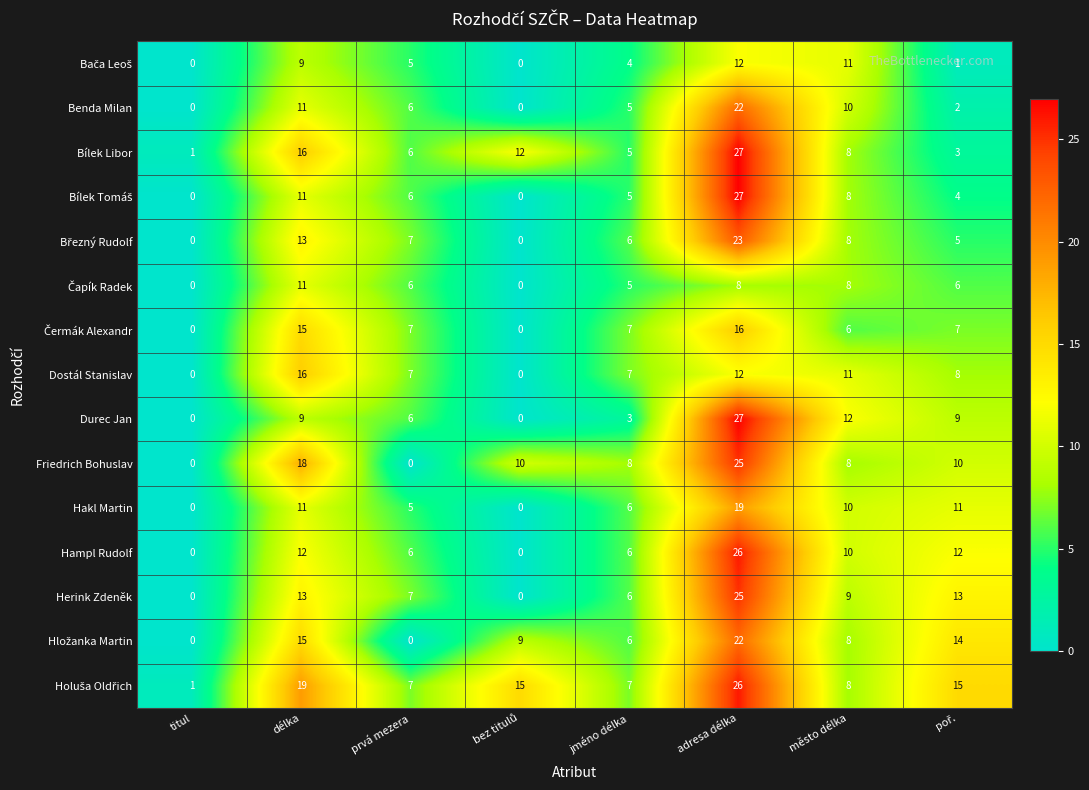

What is the total value across all series at délka?

199